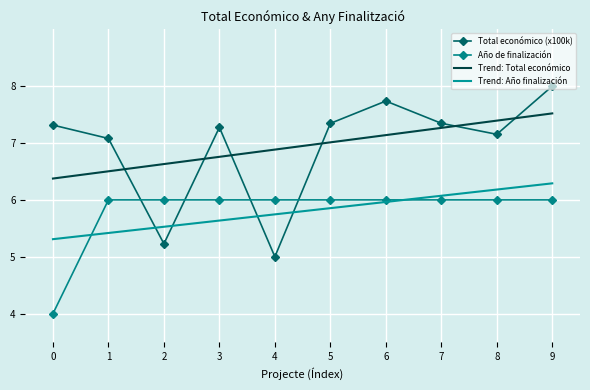

True or false: Año de finalización has a value of 6.0 at 7.

True